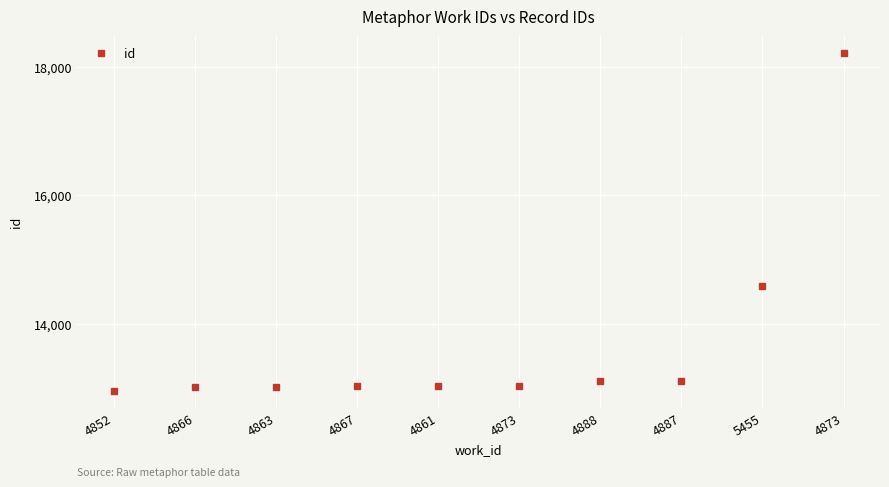

Reading left to right, list all the values displayed in this chart.

4852=12946	4866=13012	4863=13017	4867=13020	4861=13023	4873=13024	4888=13111	4887=13112	5455=14578	4873=18216